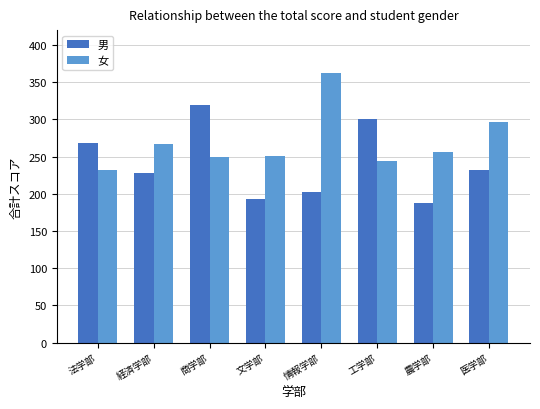

Is the value of 女 at 経済学部 greater than the value of 男 at 文学部?

Yes